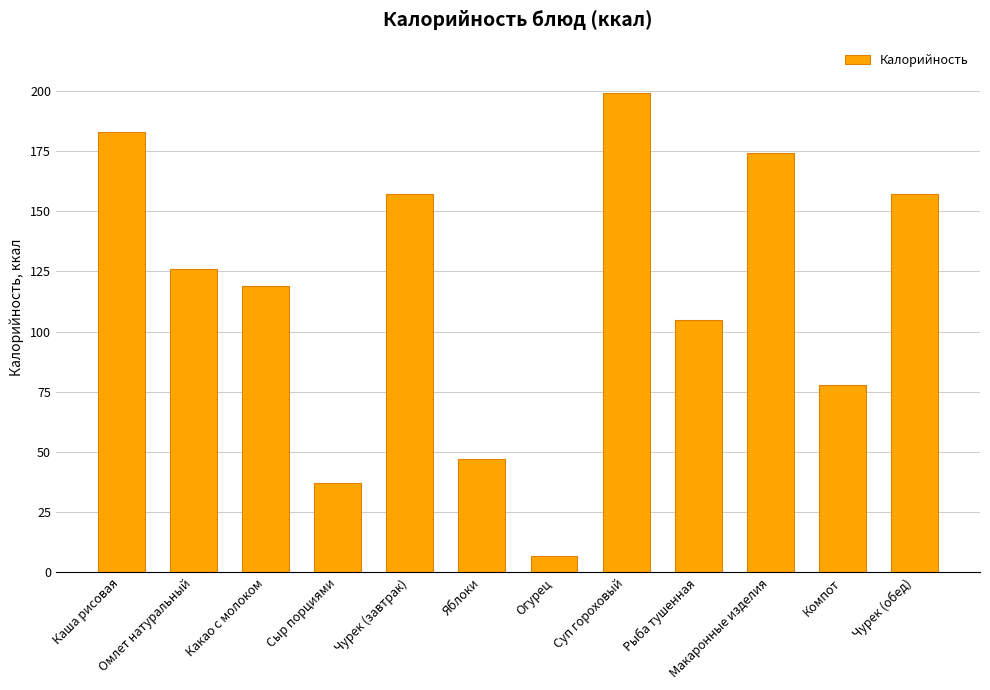

Reading left to right, extract all data points from this chart.

183	126	119	37	157	47	7	199	105	174	78	157